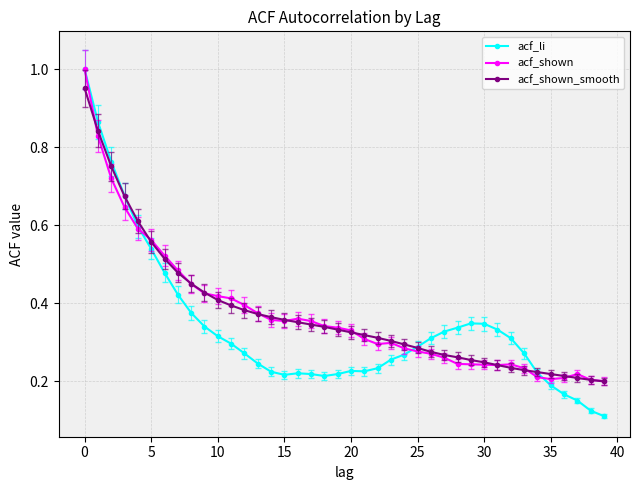

Which series has the widest spread of values?

acf_li